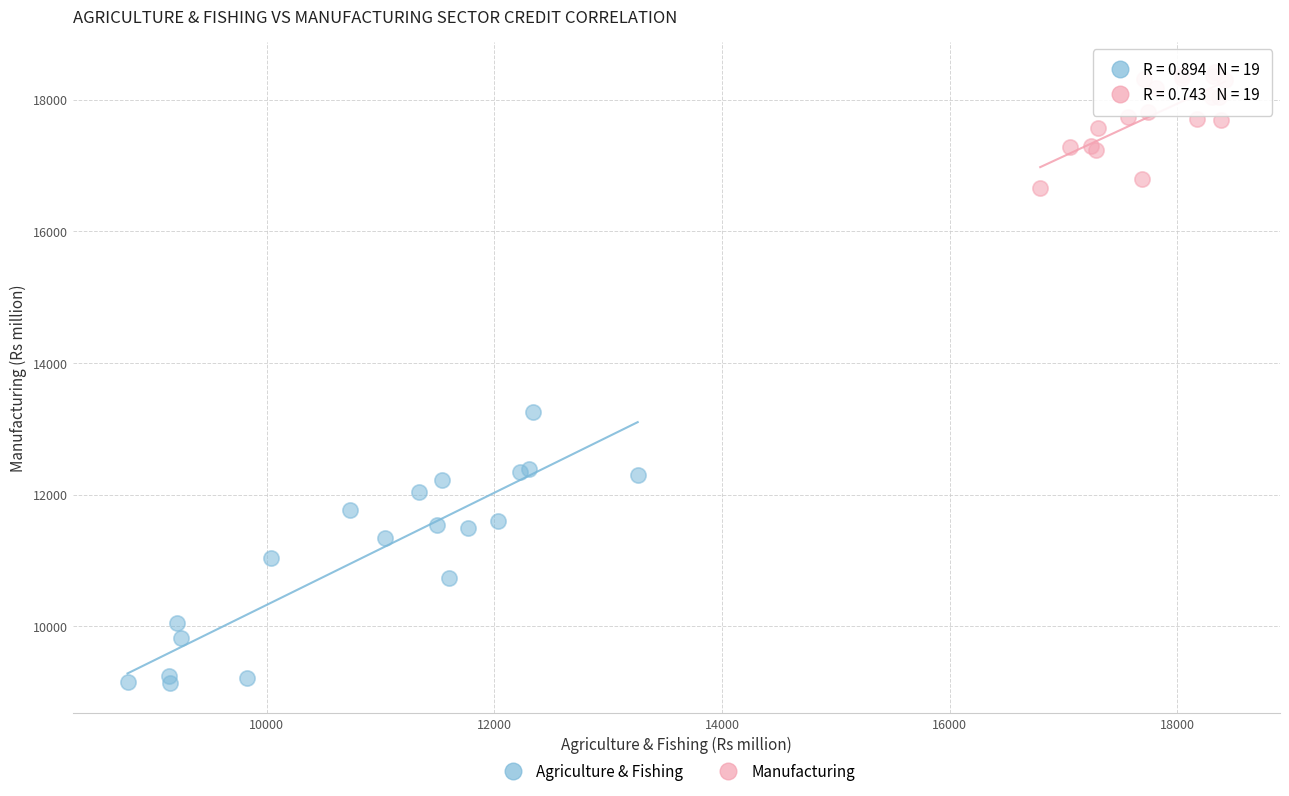

Which series has the widest spread of Y values?

Agriculture & Fishing